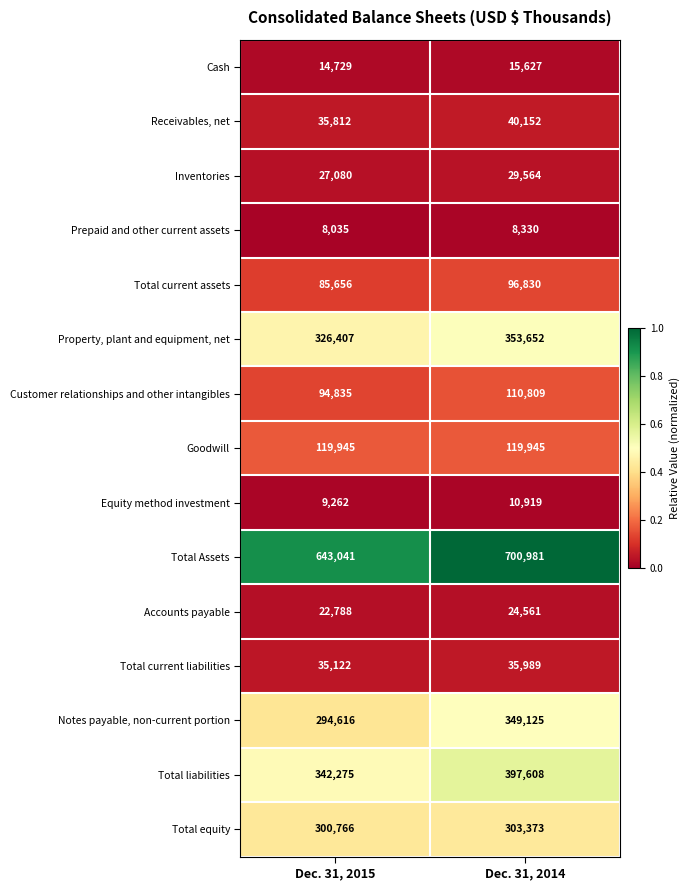

Which series has the widest spread of values?

Total Assets